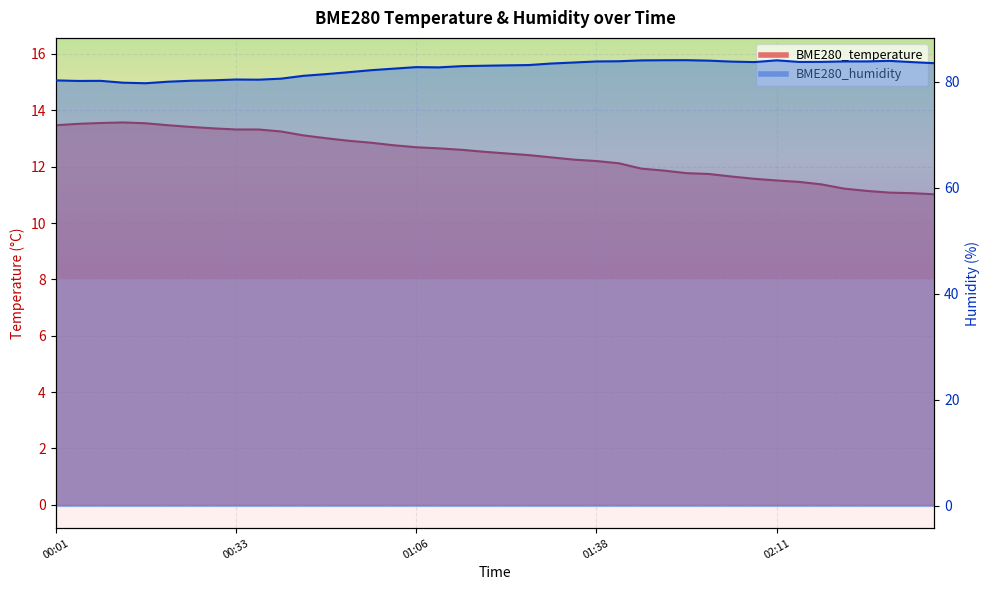

Rank the series by their average value, from lowest to highest.

BME280_temperature, BME280_humidity